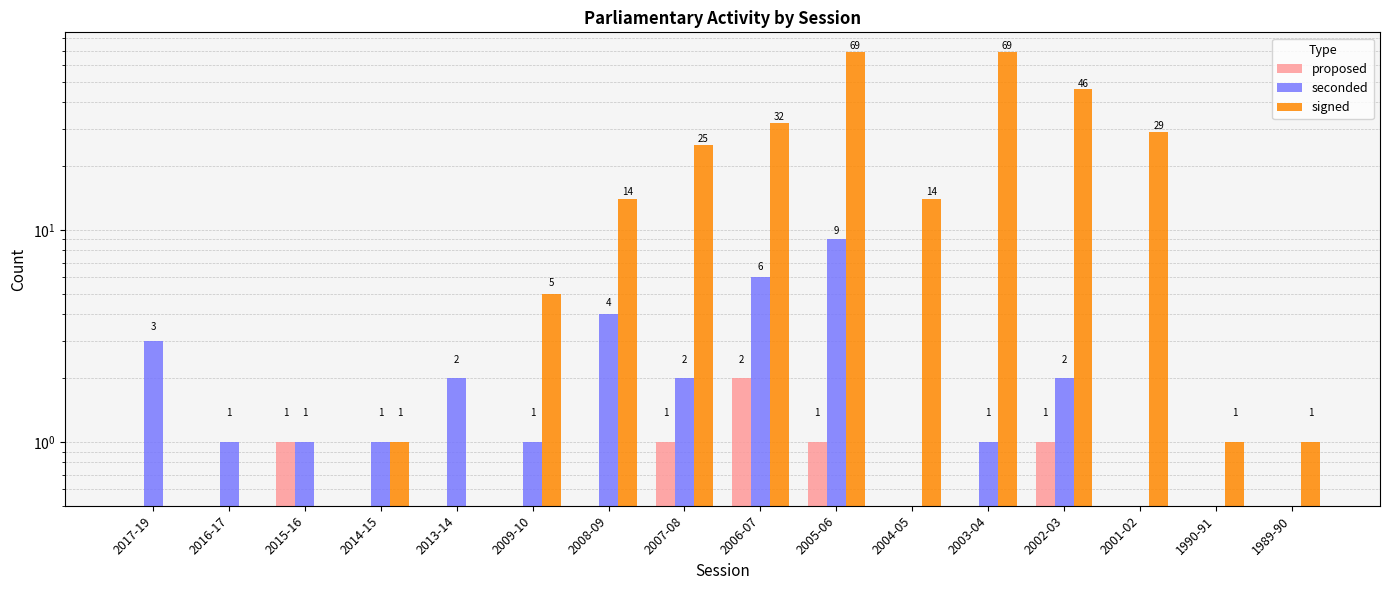

Reading left to right, transcribe all the data shown in this chart.

proposed: 2017-19=0	2016-17=0	2015-16=1	2014-15=0	2013-14=0	2009-10=0	2008-09=0	2007-08=1	2006-07=2	2005-06=1	2004-05=0	2003-04=0	2002-03=1	2001-02=0	1990-91=0	1989-90=0
seconded: 2017-19=3	2016-17=1	2015-16=1	2014-15=1	2013-14=2	2009-10=1	2008-09=4	2007-08=2	2006-07=6	2005-06=9	2004-05=0	2003-04=1	2002-03=2	2001-02=0	1990-91=0	1989-90=0
signed: 2017-19=0	2016-17=0	2015-16=0	2014-15=1	2013-14=0	2009-10=5	2008-09=14	2007-08=25	2006-07=32	2005-06=69	2004-05=14	2003-04=69	2002-03=46	2001-02=29	1990-91=1	1989-90=1